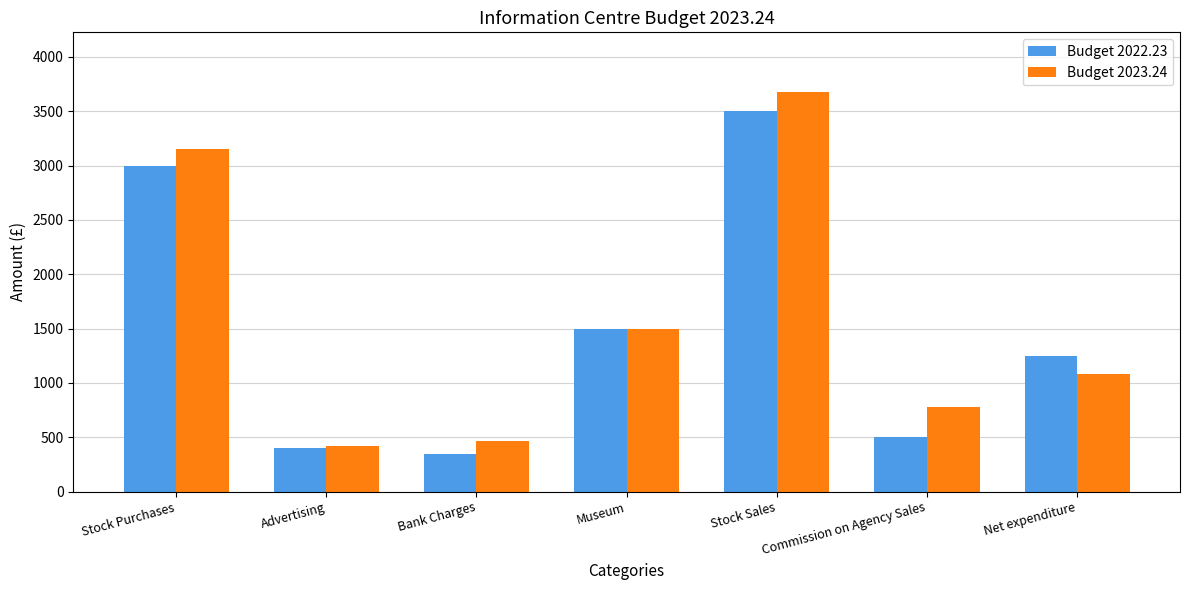

How many series are shown in this chart?

2